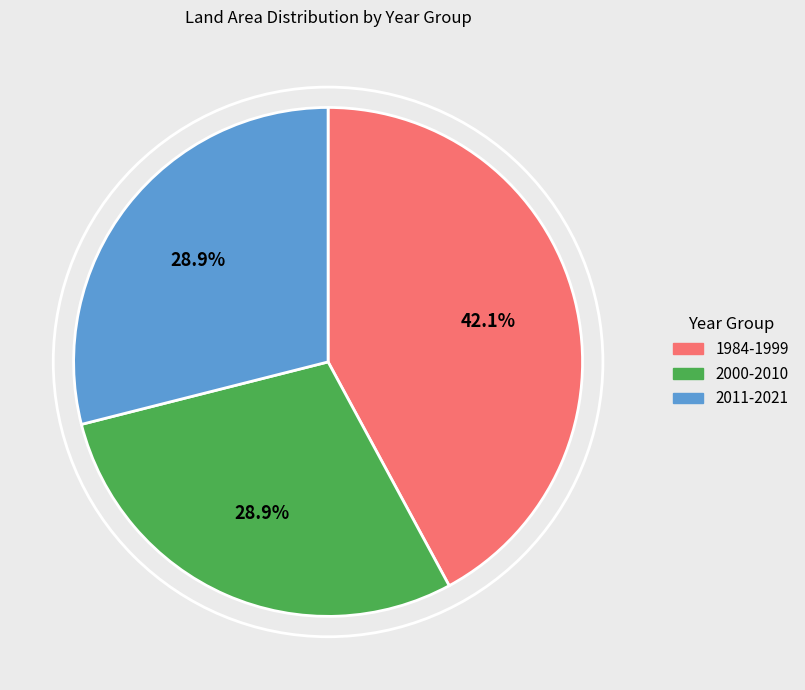

How many slices are in this pie chart?

3